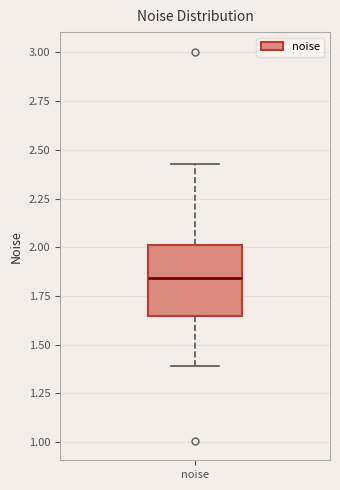

Where does the median line of the box for noise sit on the y-axis? The values are not printed on the chart, so give them approximately, as read against the axis.

1.85